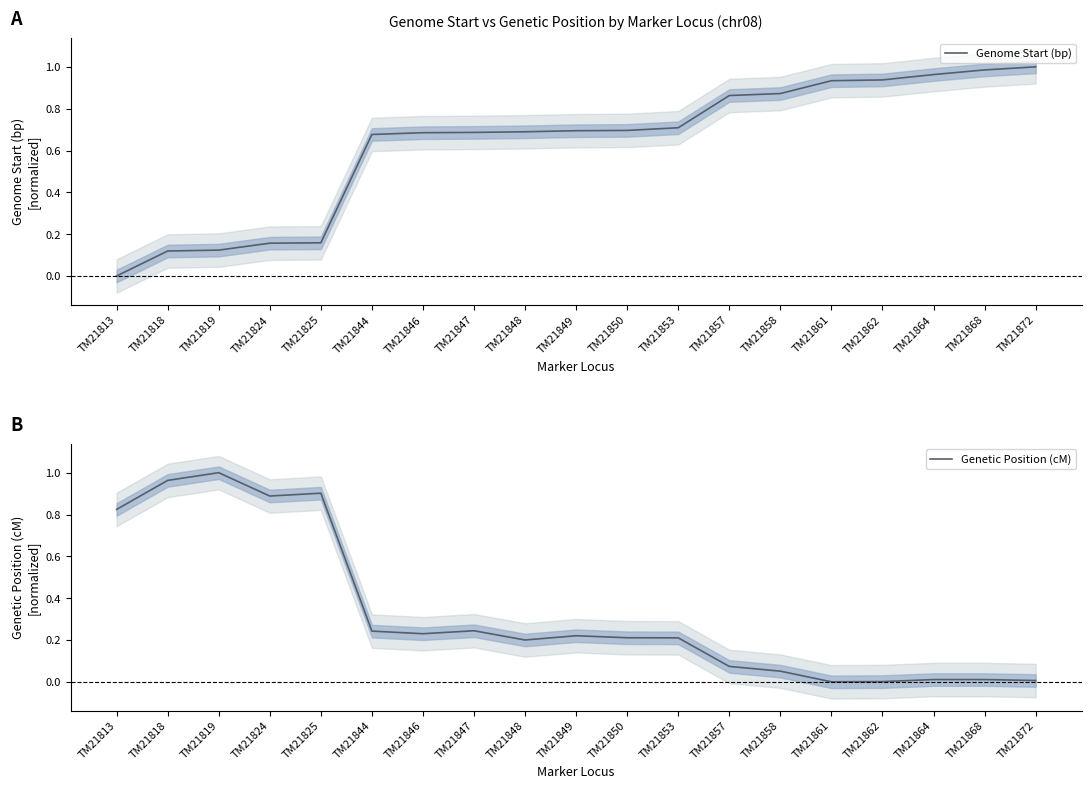

Reading left to right, extract all data points from this chart.

Genome Start (bp): 0.0	0.1	0.1	0.2	0.2	0.7	0.7	0.7	0.7	0.7	0.7	0.7	0.9	0.9	0.9	0.9	1.0	1.0	1.0
Genetic Position (cM): 0.8	1.0	1.0	0.9	0.9	0.2	0.2	0.2	0.2	0.2	0.2	0.2	0.1	0.1	0.0	0.0	0.0	0.0	0.0